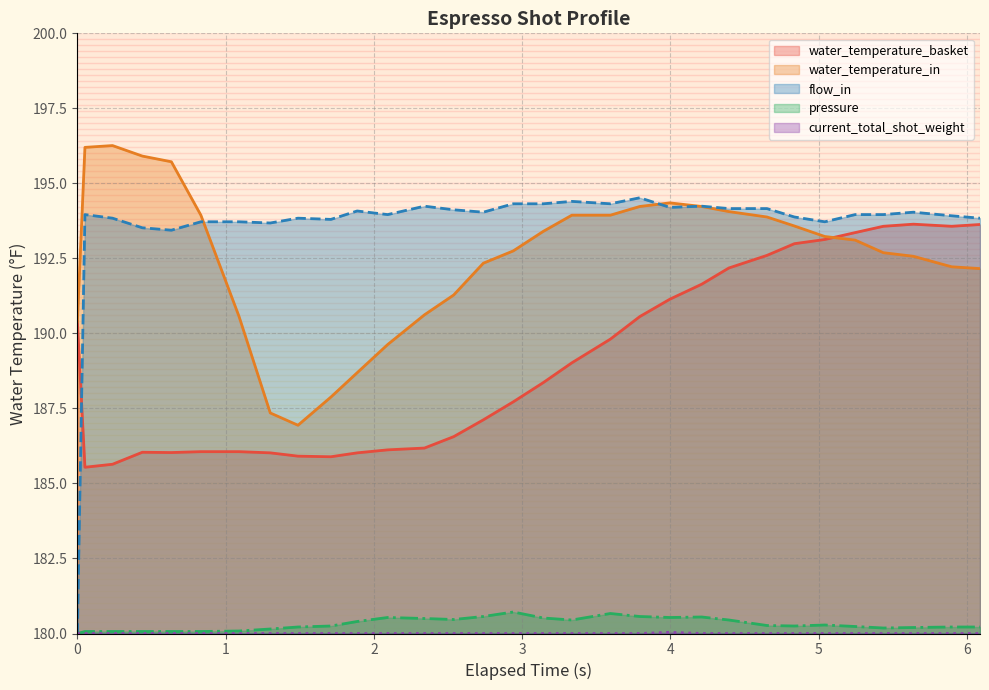

Which series has the largest range (max minus min)?

flow_in